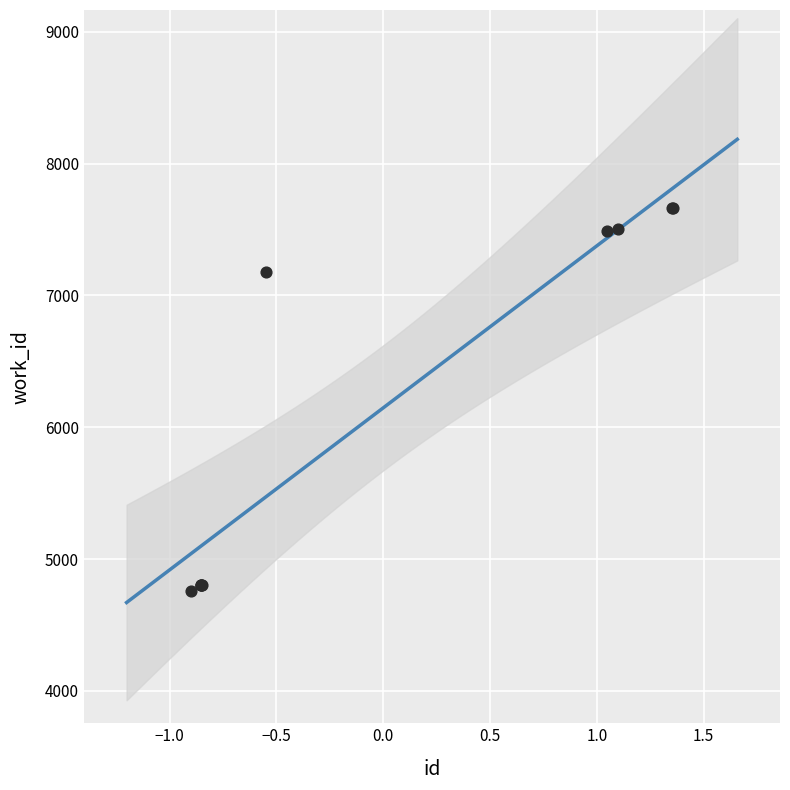

What Y value in the scatter plot is closest to 6209?

7177